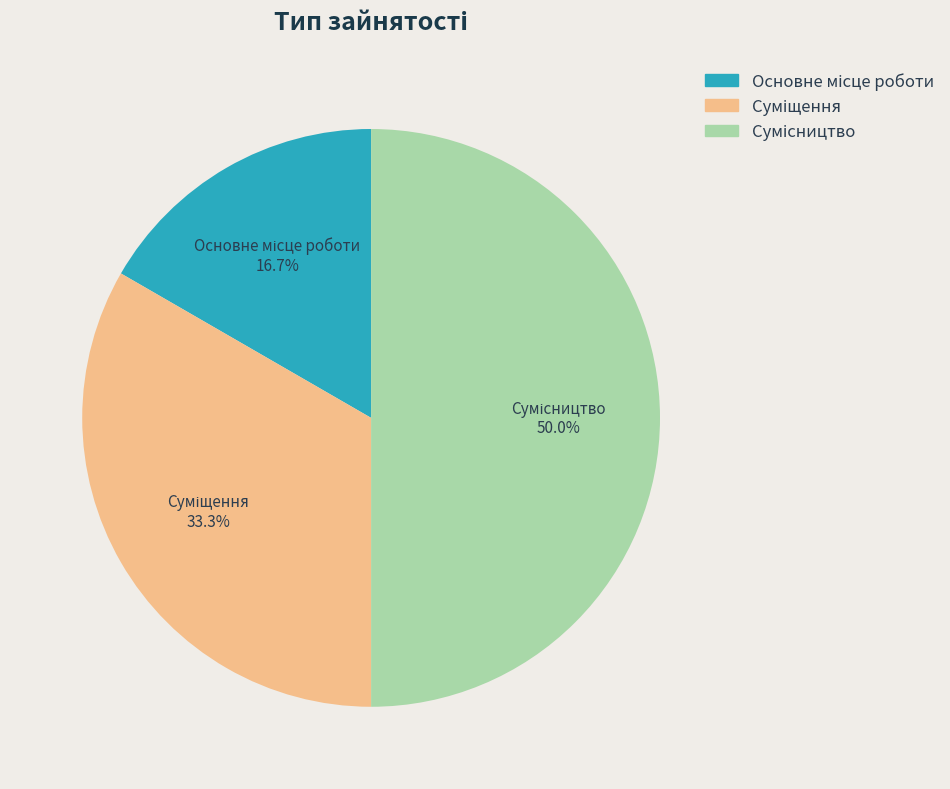

Is it true that Основне місце роботи is 12% of the pie?

False